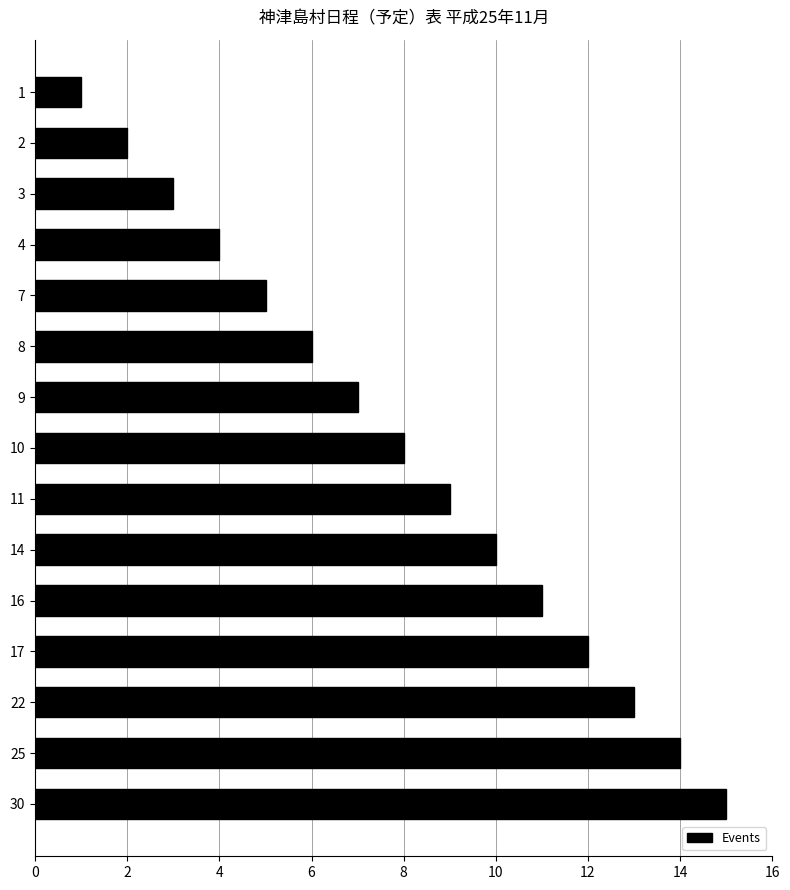

Which has a higher value, 14 or 8?

14